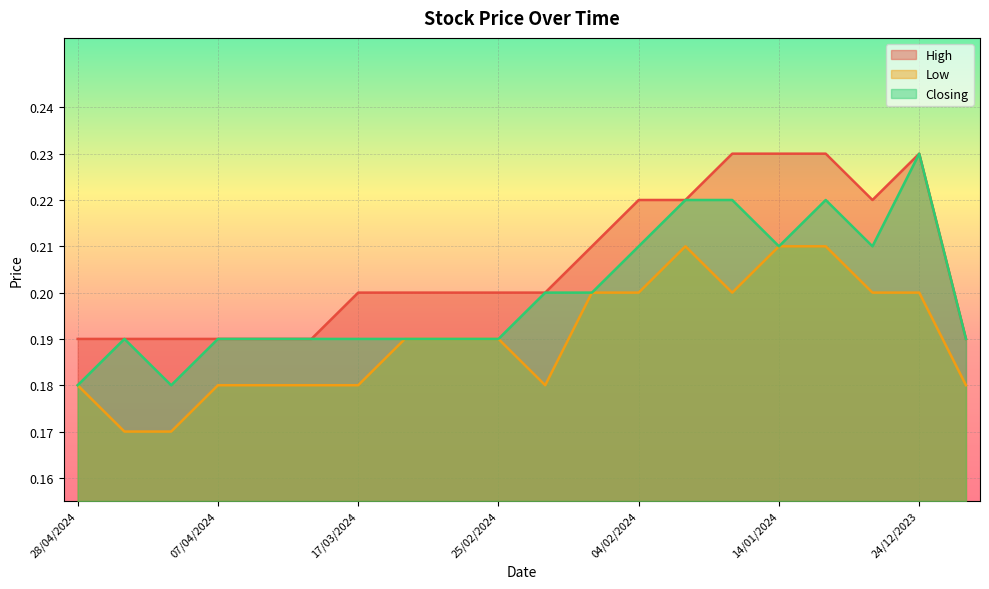

The Closing series shows 0.4 at 14/01/2024. True or false?

False